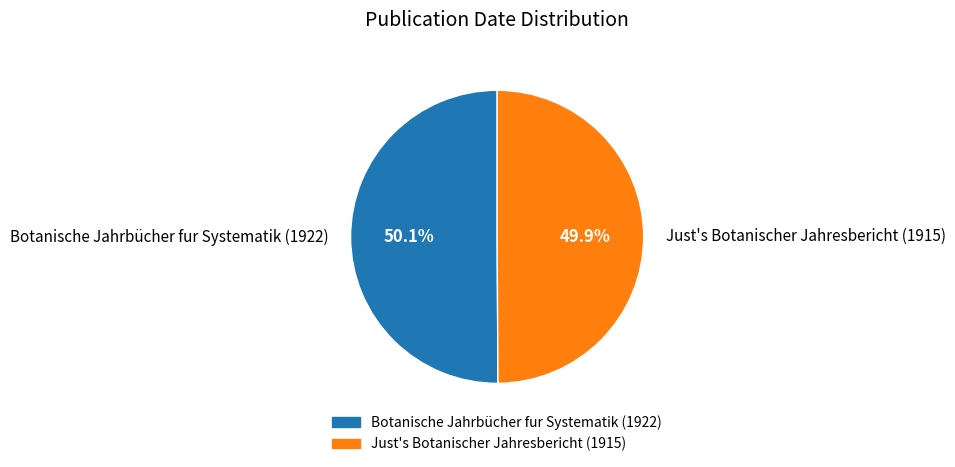

Is there a majority slice in this chart?

Yes